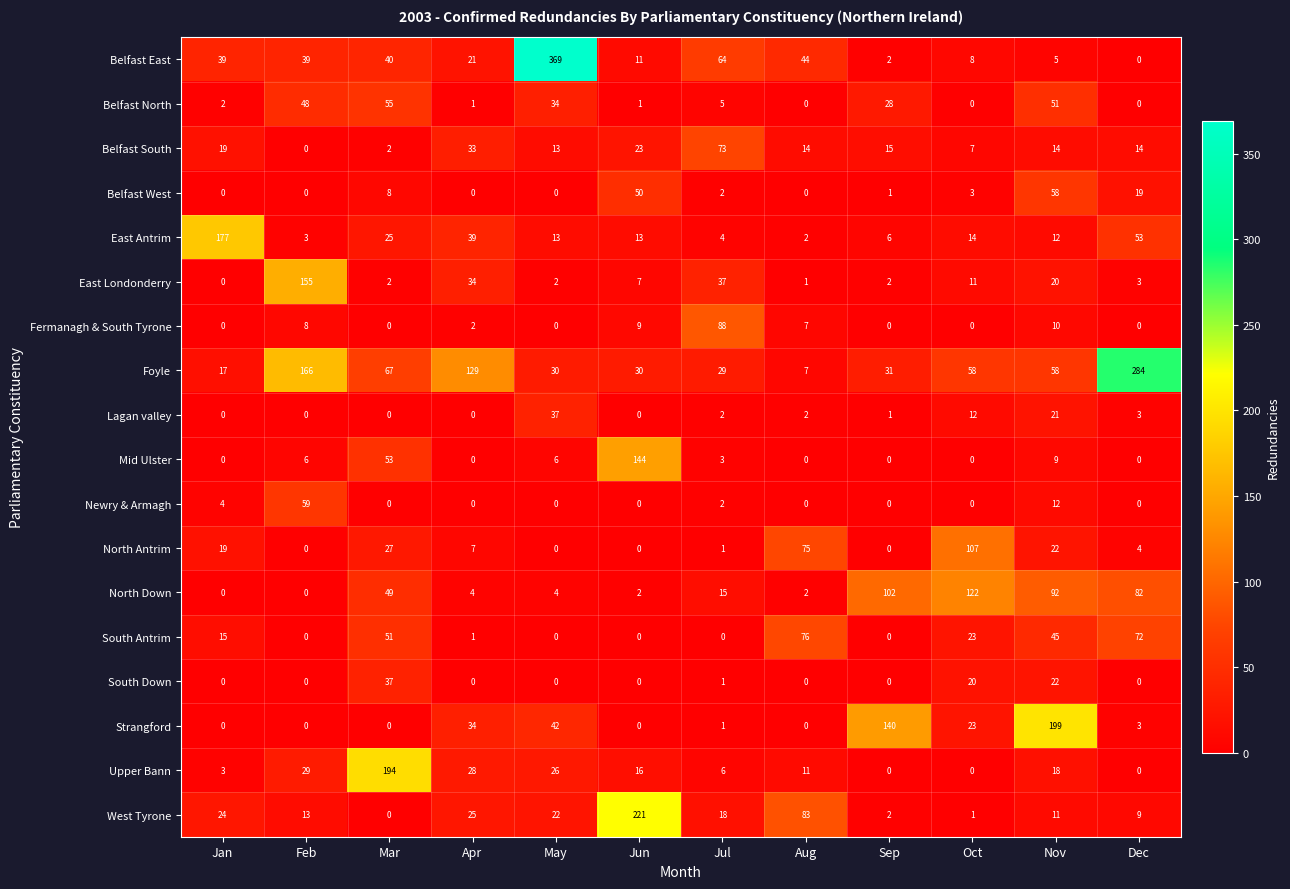

What is the sum of all East Londonderry values?

274